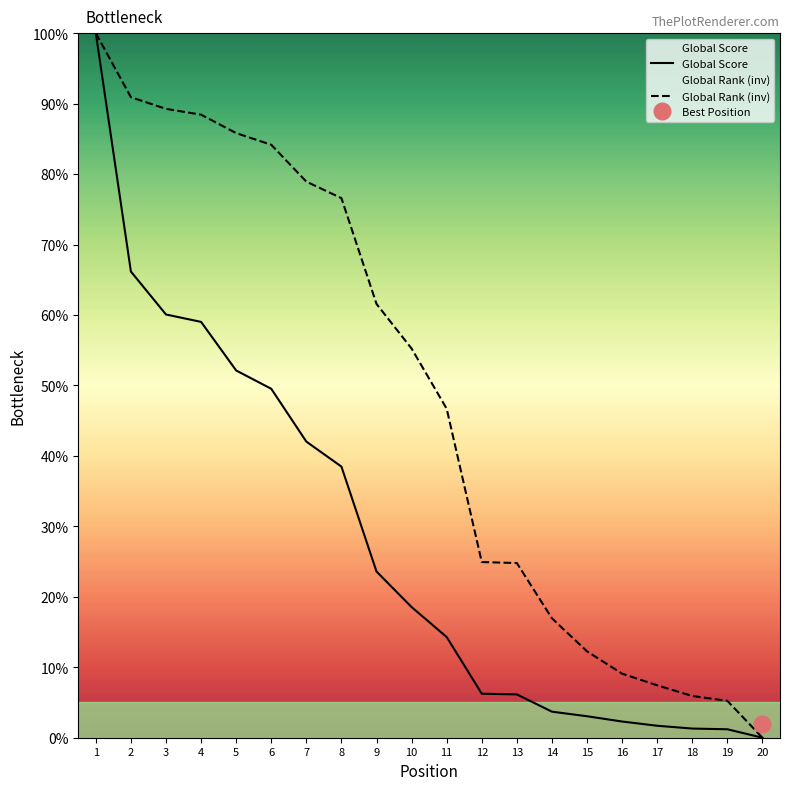

What is the average value of the Global Rank (inv) series?

48.2